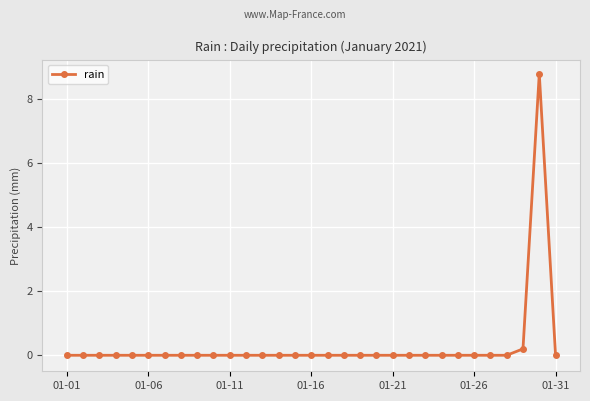

What is the maximum value shown in the chart?

8.8